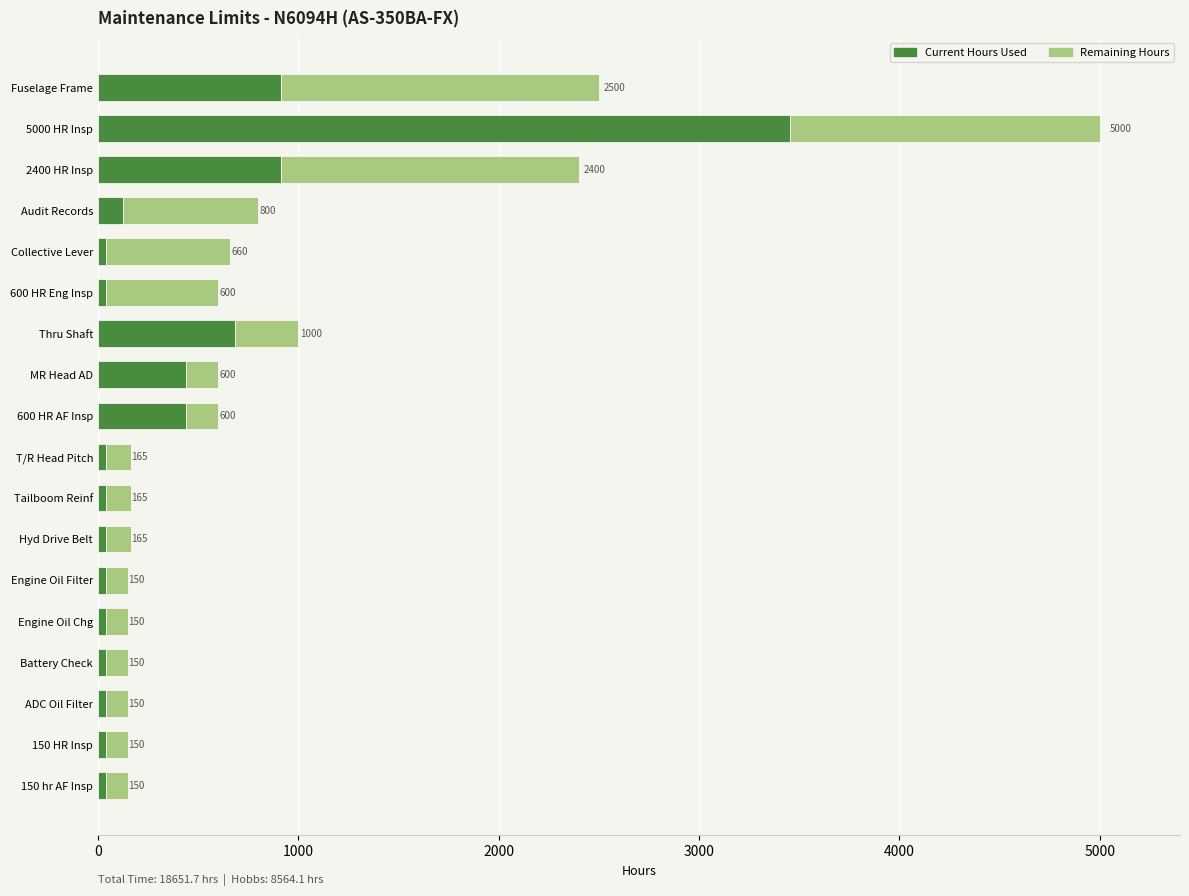

What are all the series names shown in the legend?

Current Hours Used, Remaining Hours